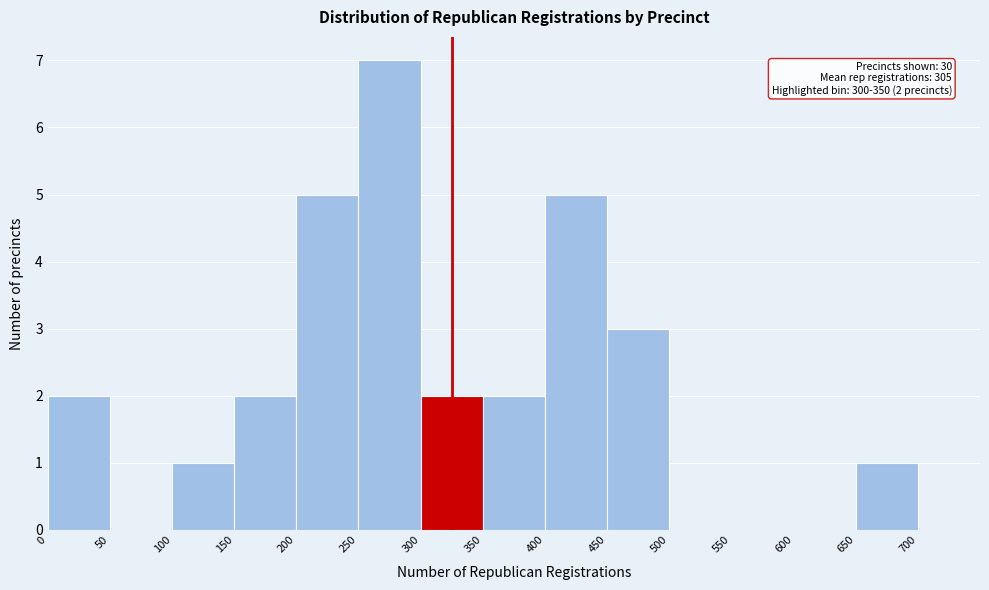

Over which range of the x-axis is the bar tallest?

250 to 300